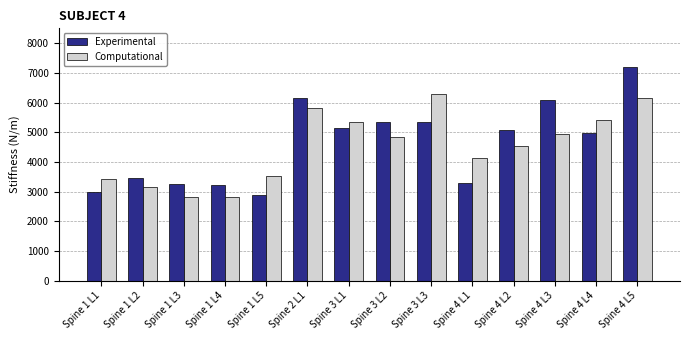

What is the highest value of the Experimental series?

7184.8